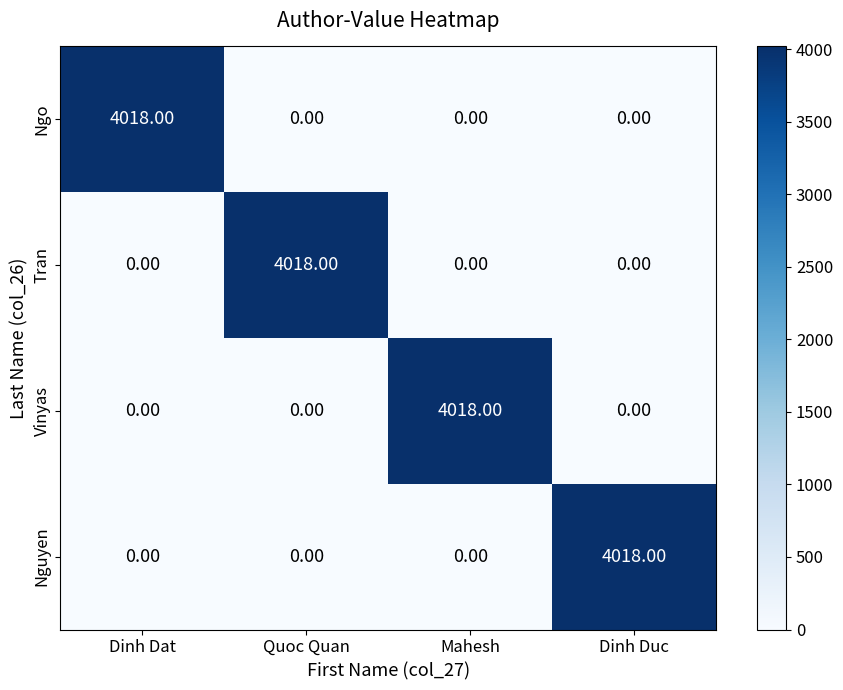

Is the value of Tran at Quoc Quan greater than the value of Ngo at Dinh Duc?

Yes